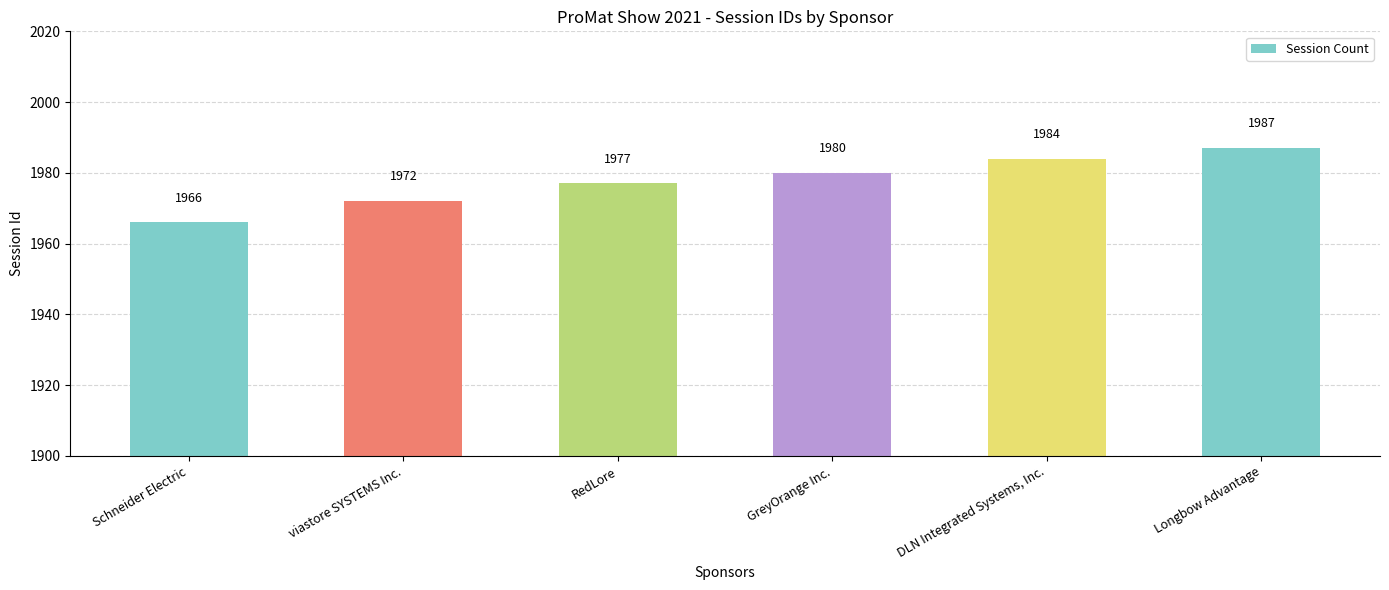

The chart shows a value of 1977 at RedLore. True or false?

True